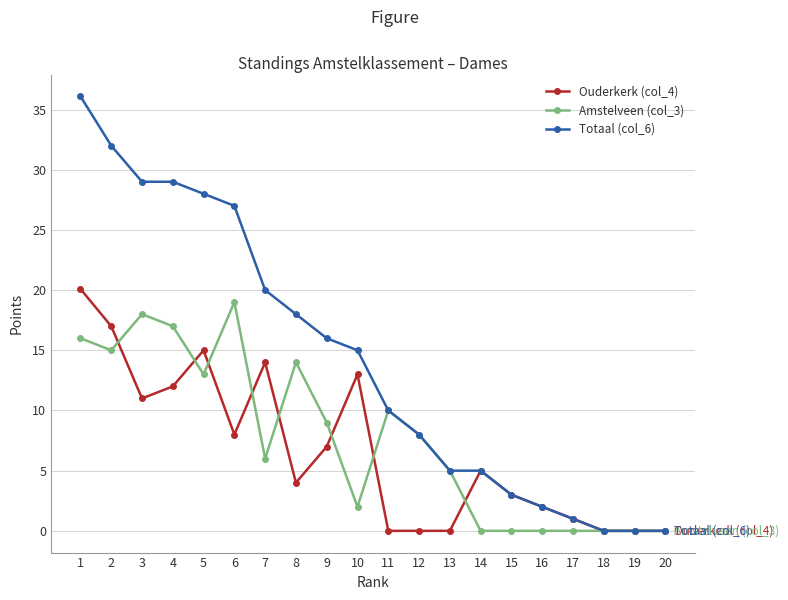

What is the value of the Ouderkerk (col_4) point at the 16th from the left?

2.0